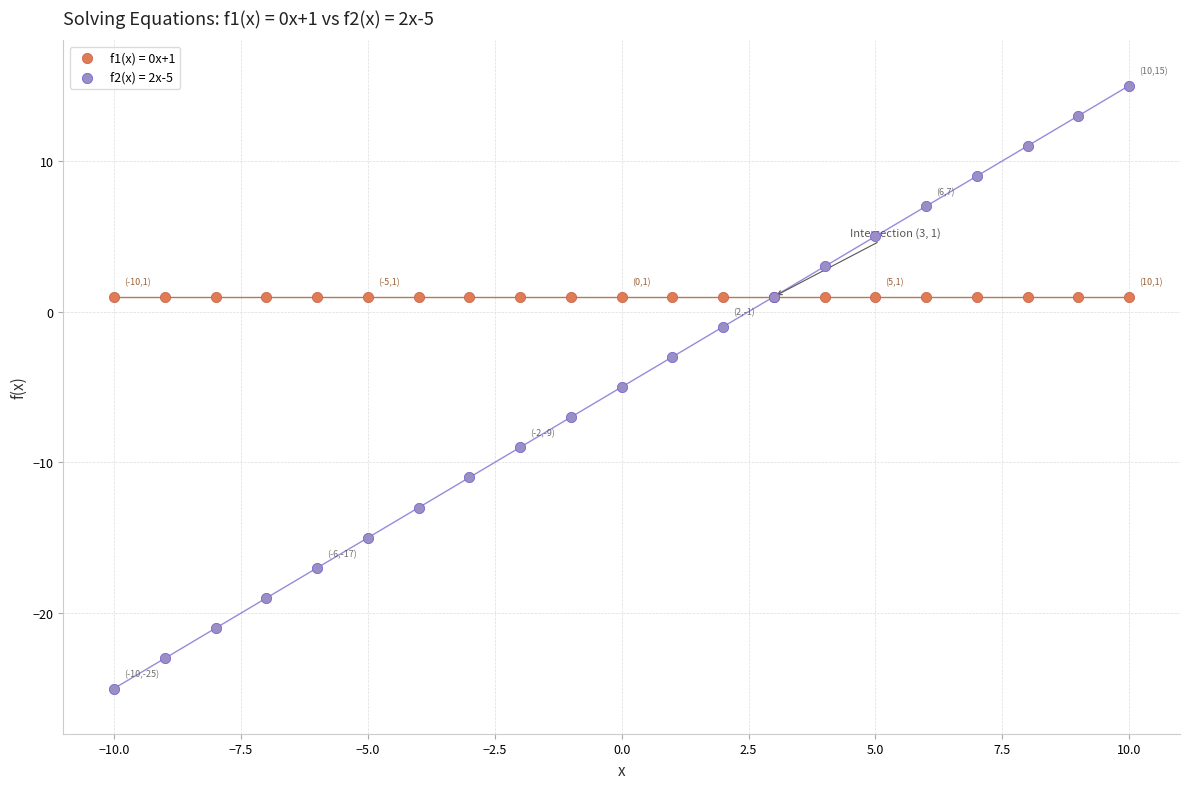

What are all the series names shown in the legend?

f1(x) = 0x+1, f2(x) = 2x-5